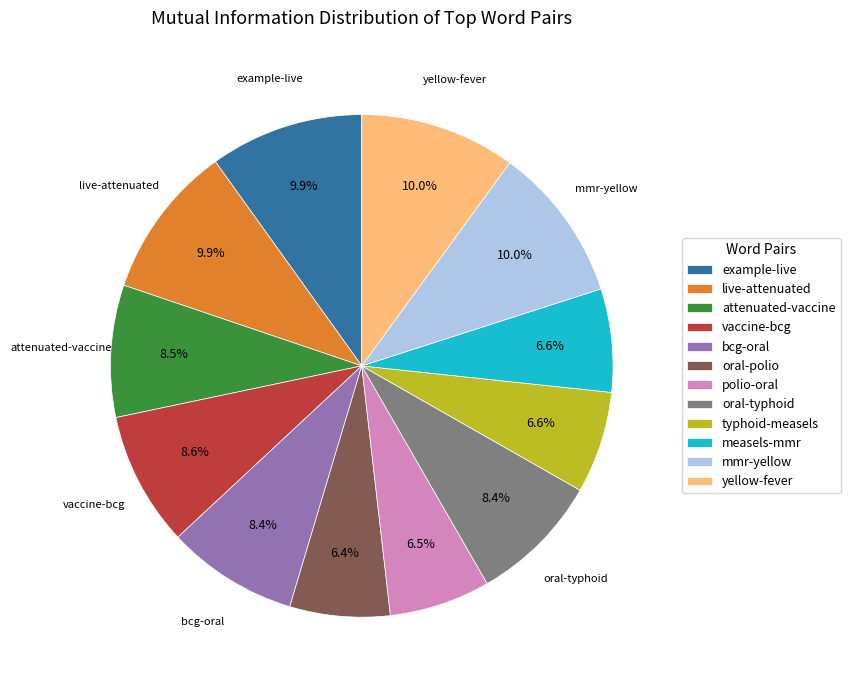

Does bcg-oral represent more than half of the total?

No